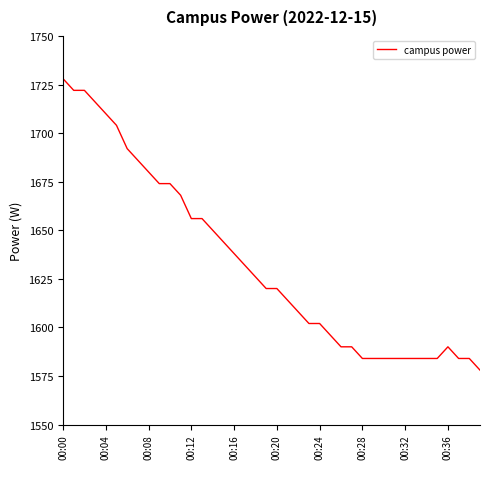

How many series are shown in this chart?

1